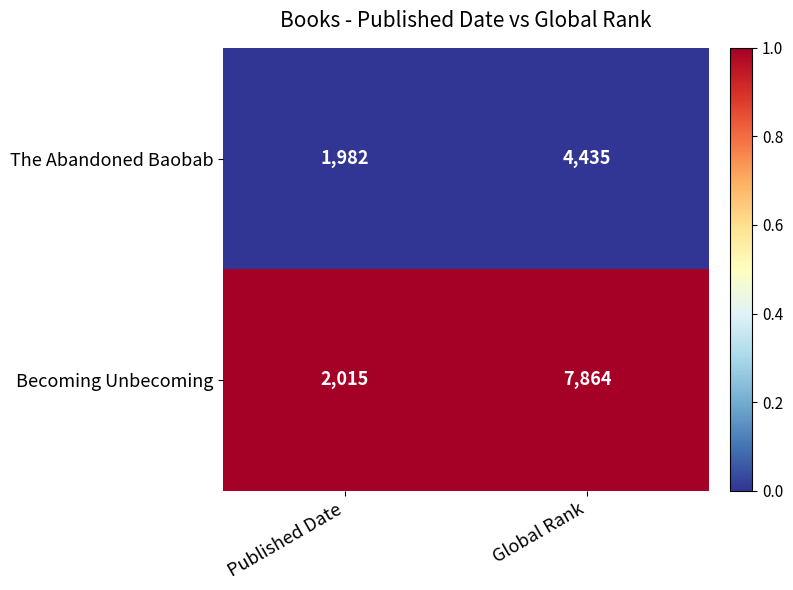

Rank the series by their average value, from highest to lowest.

Becoming Unbecoming, The Abandoned Baobab